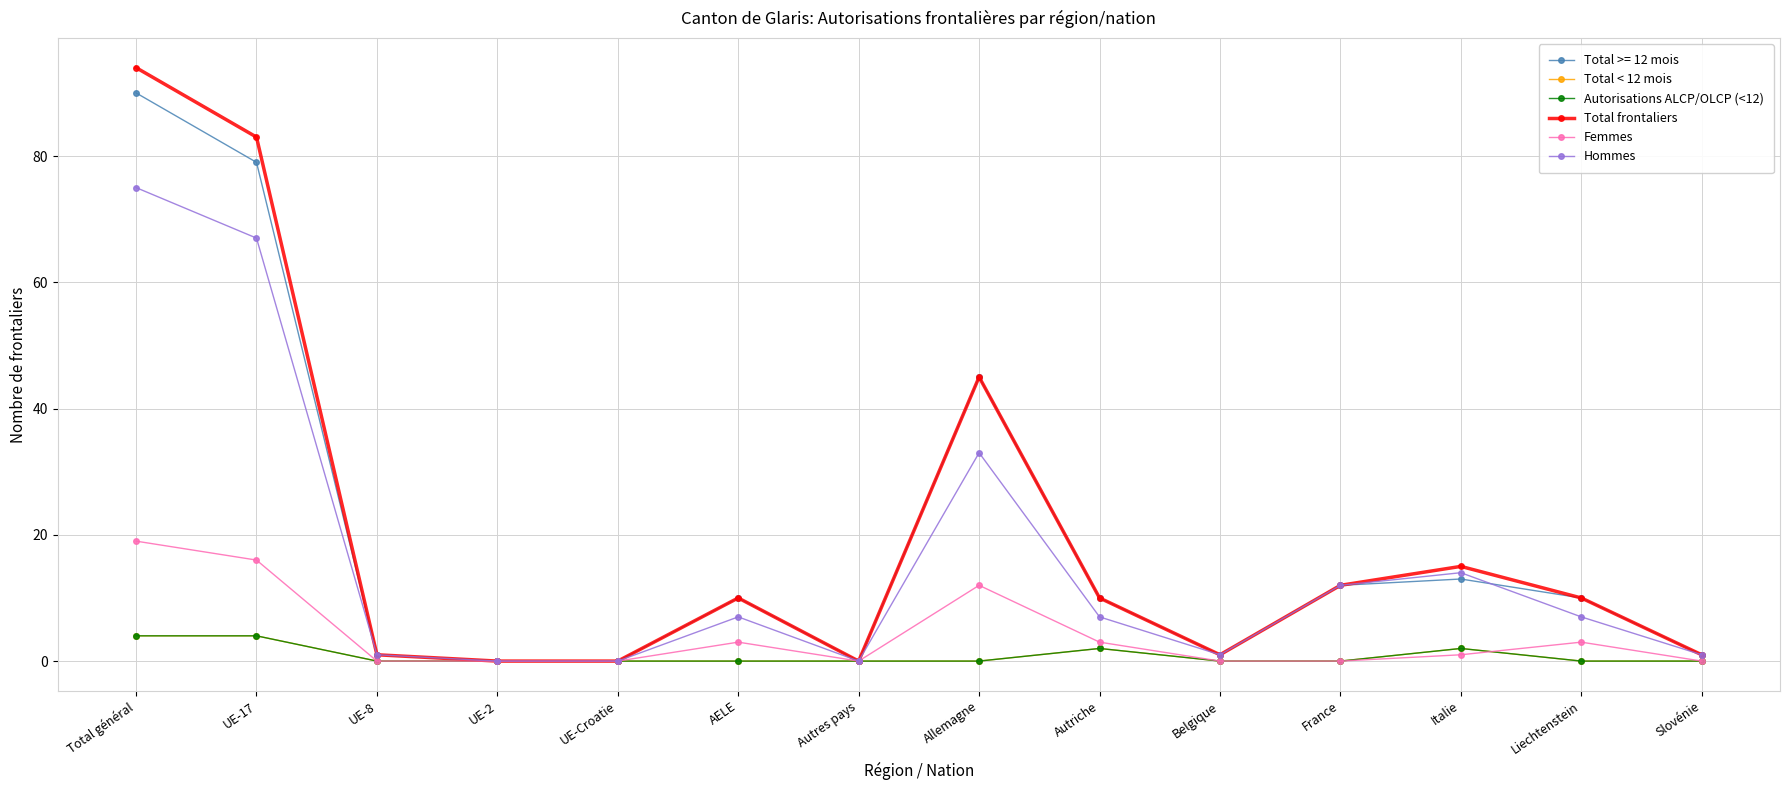

True or false: Femmes has a value of 0 at UE-2.

True